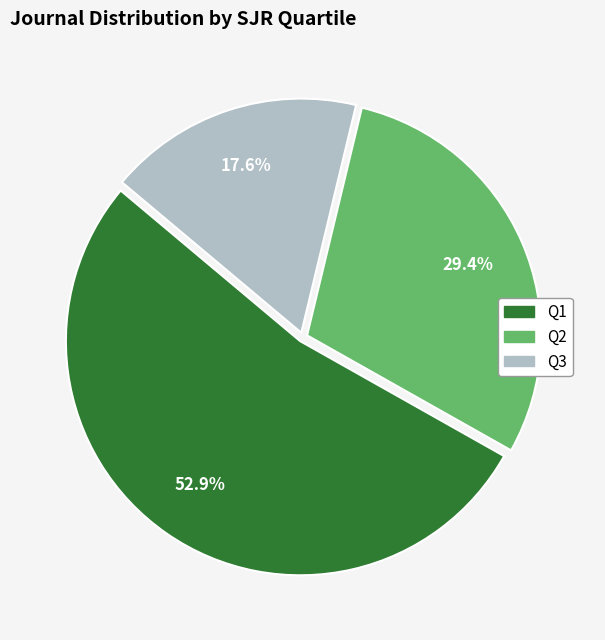

How many segments does this pie chart have?

3